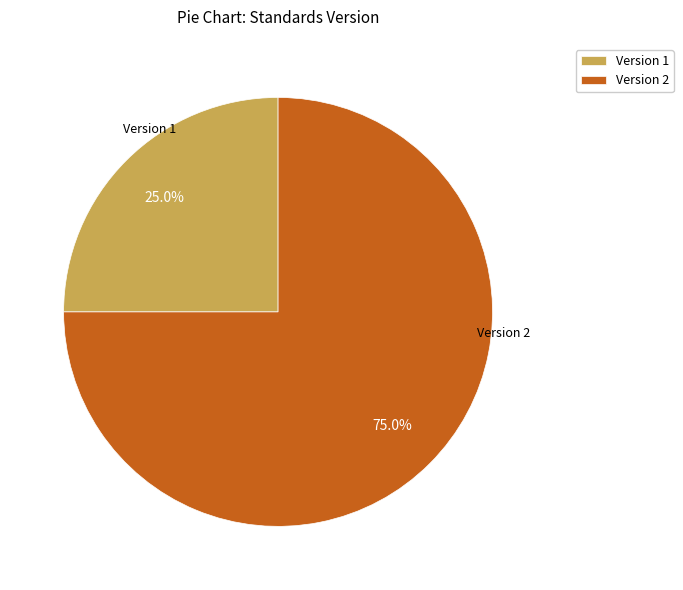

Which category has the biggest portion of the pie?

Version 2